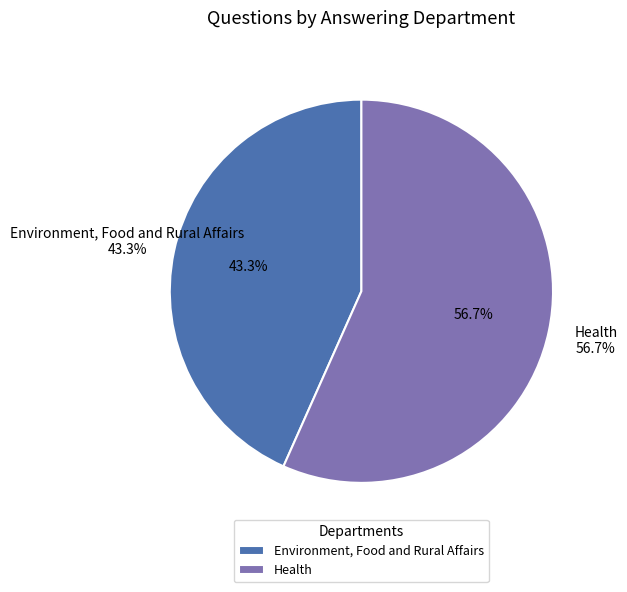

What is the ratio of the value at Environment, Food and Rural Affairs to the value at Health?

0.8